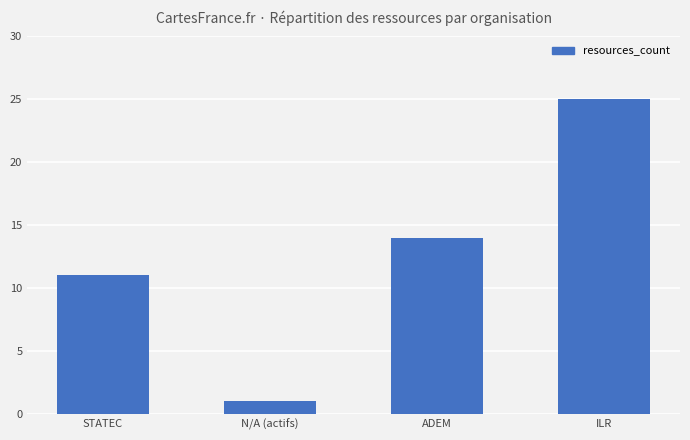

What is the sum of the values at ILR and ADEM?

39